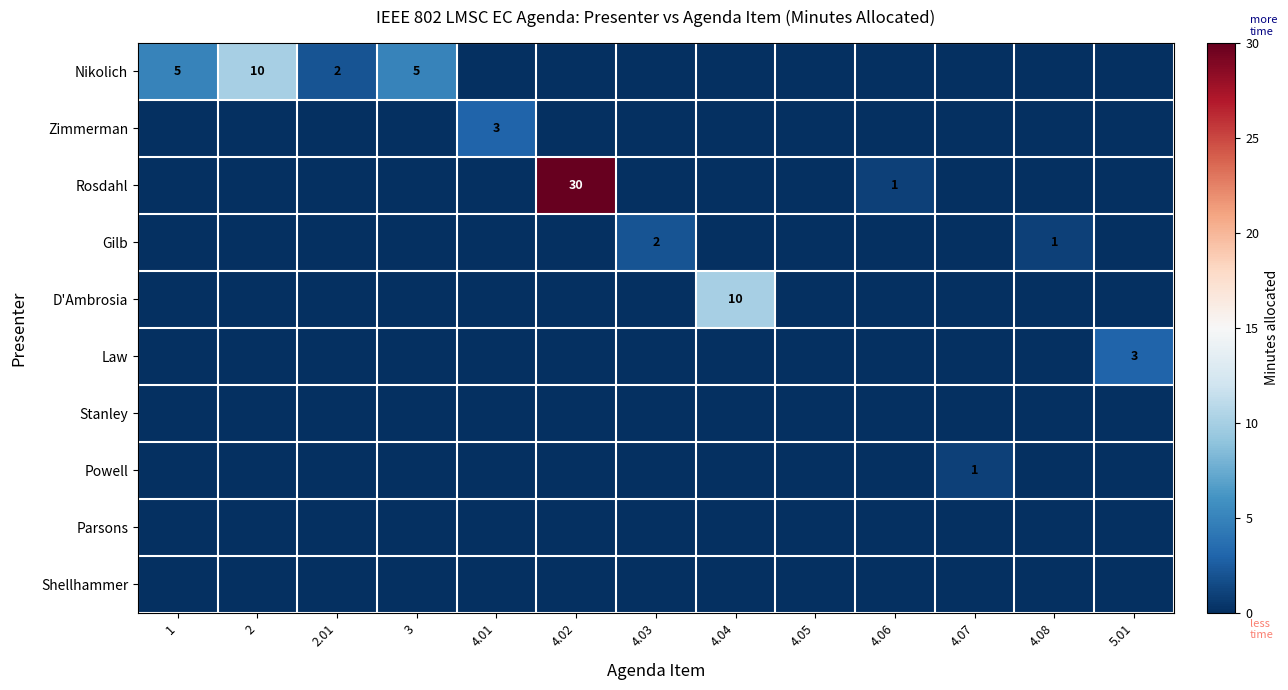

True or false: Powell has a value of 0 at 4.05.

True